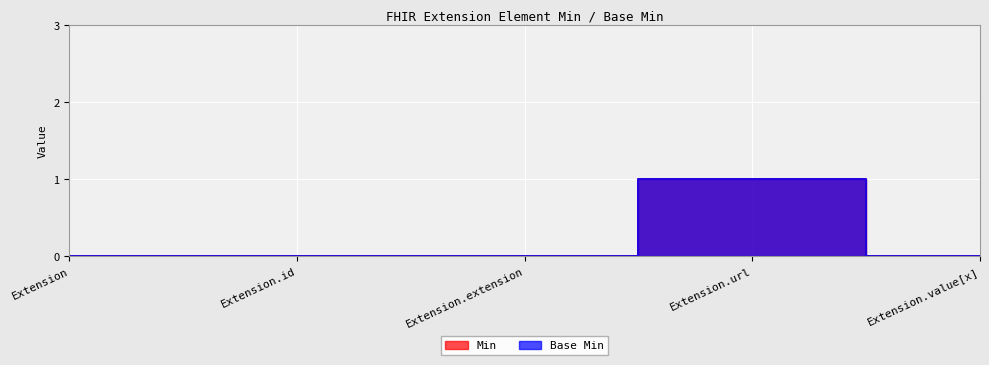

Which series has the largest total across all categories?

Min